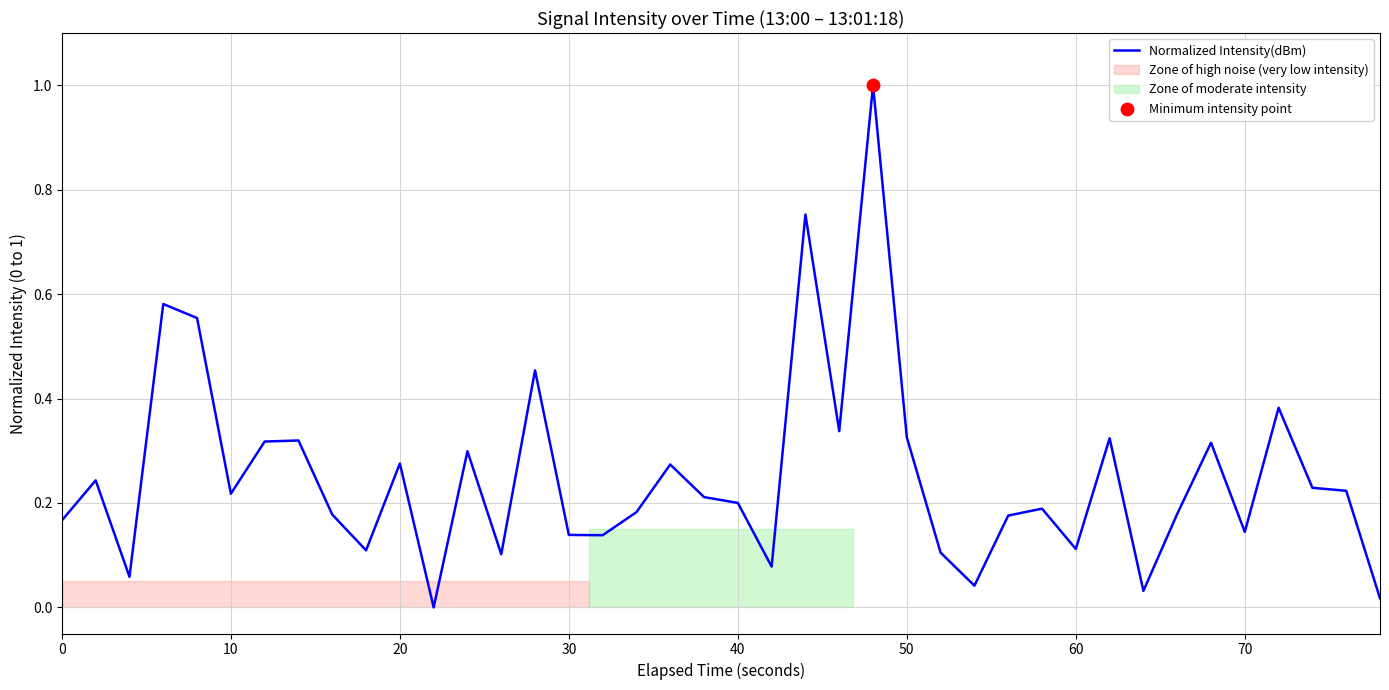

What is the greatest value displayed?

1.0